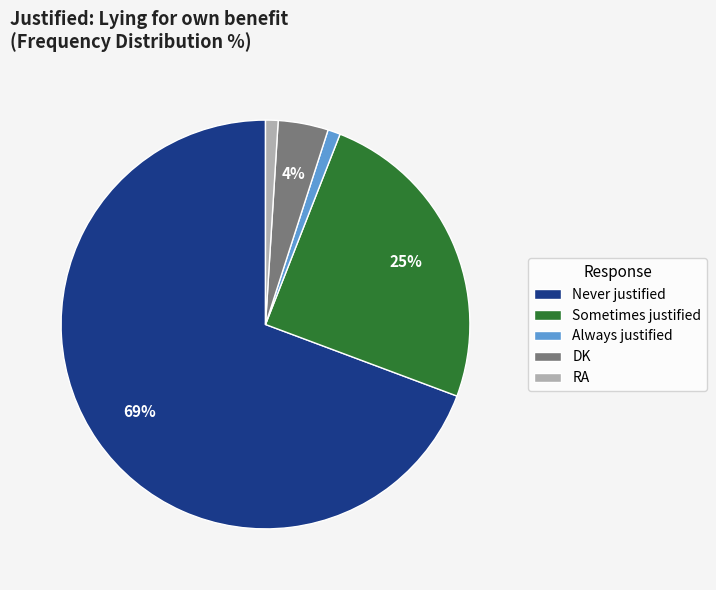

To the nearest percent, what is the difference between the RA and Never justified slice percentages?

68%